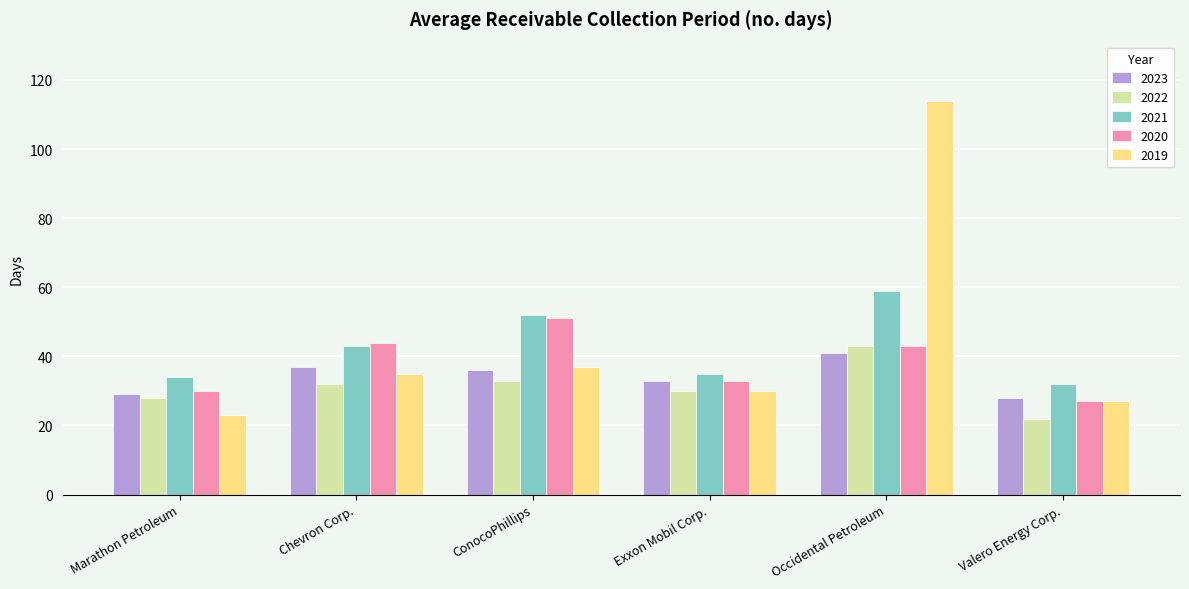

What is the difference between the highest and lowest values at Marathon Petroleum?

11